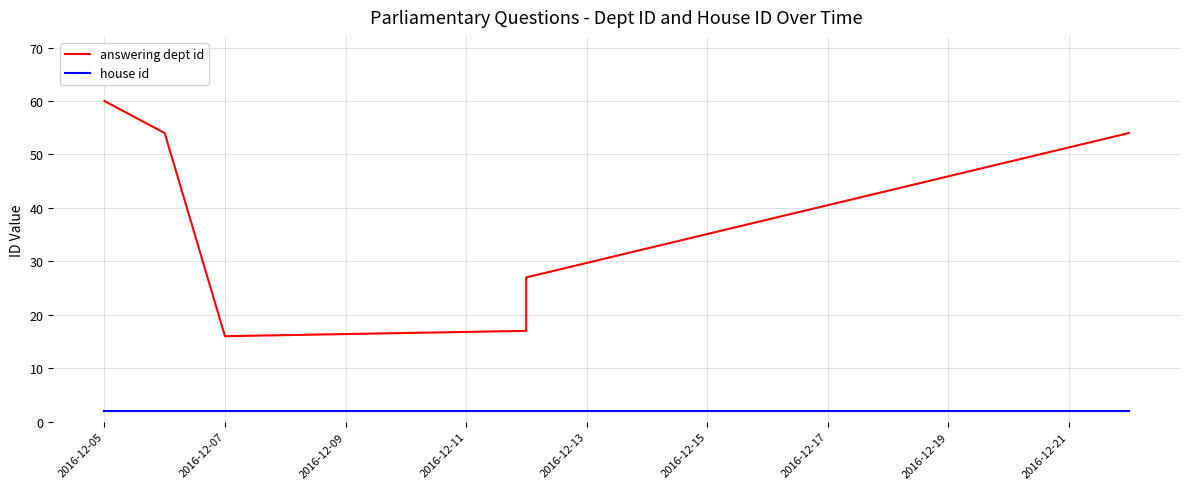

What is the difference between the maximum and minimum values in the answering dept id series?

44